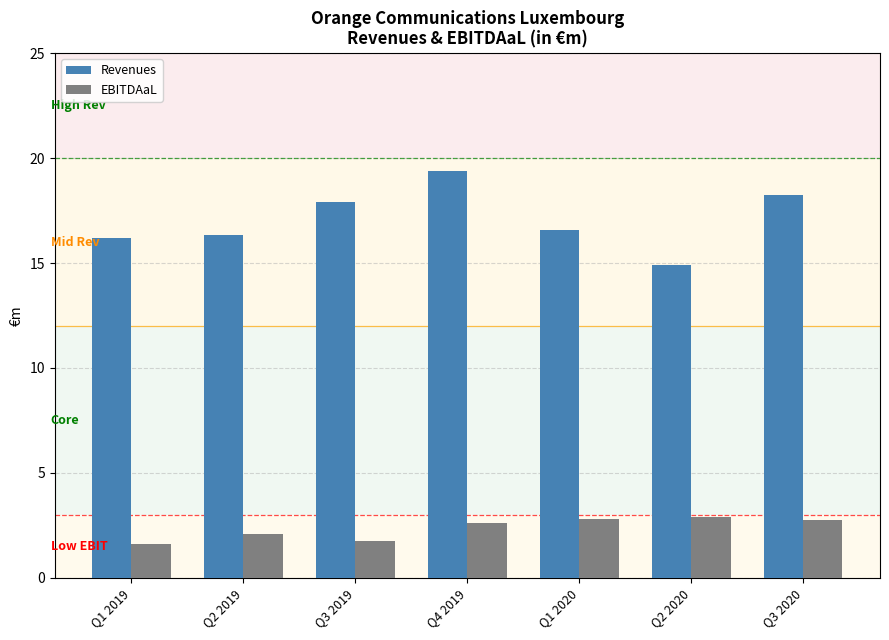

What value does the Revenues series have at Q2 2019?

16.3